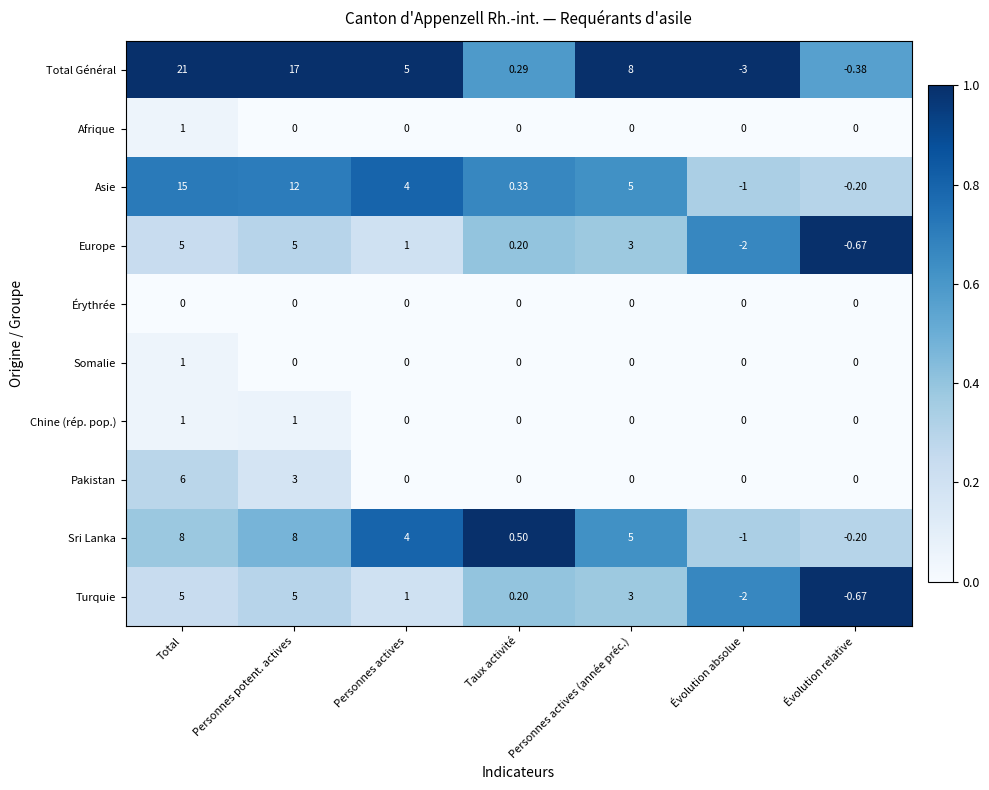

Which category has the lowest value in the Europe series?

Évolution absolue